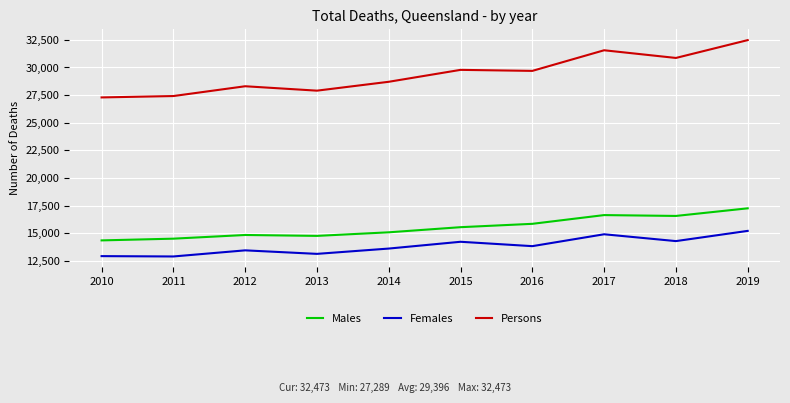

True or false: Males and Persons cross at least once.

False